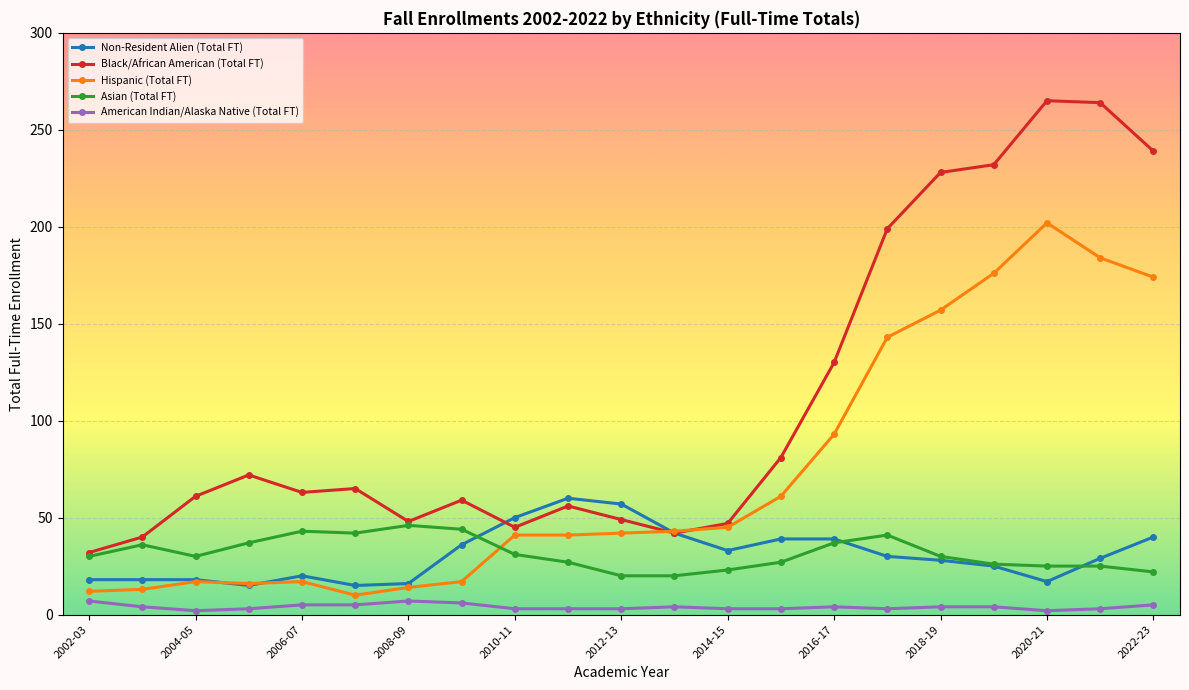

How many data points does each series have?

21